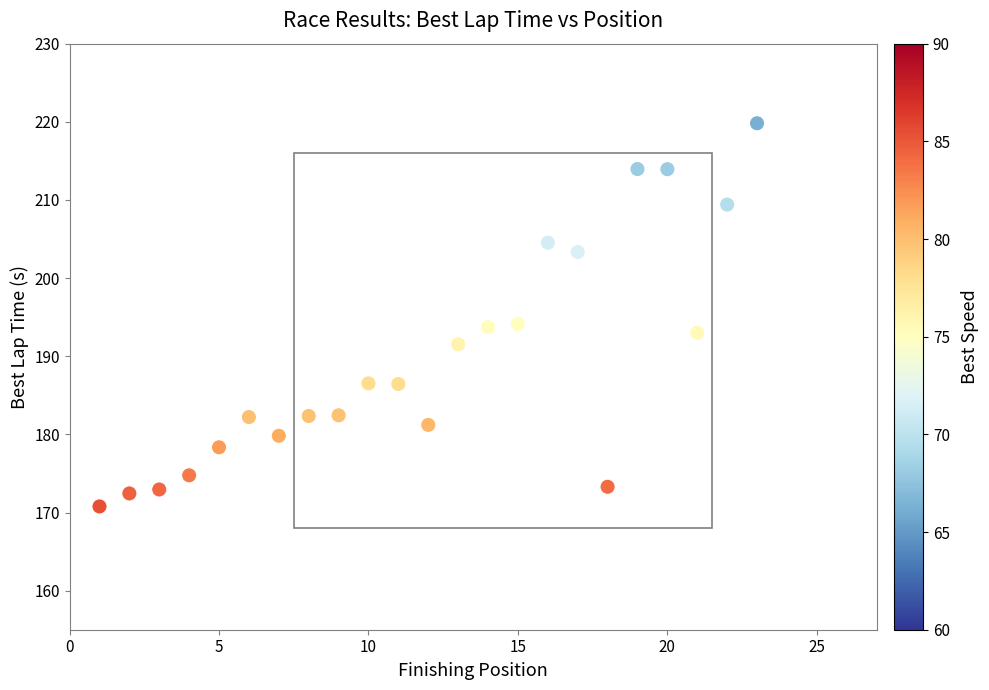

What is the range of X values (max minus min)?

22.0